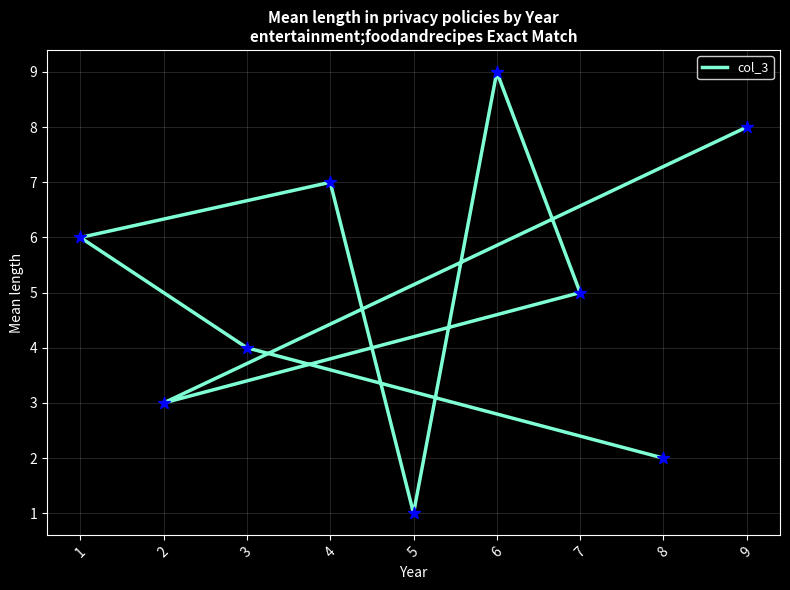

What is the change in value from 9 to 6?

+1